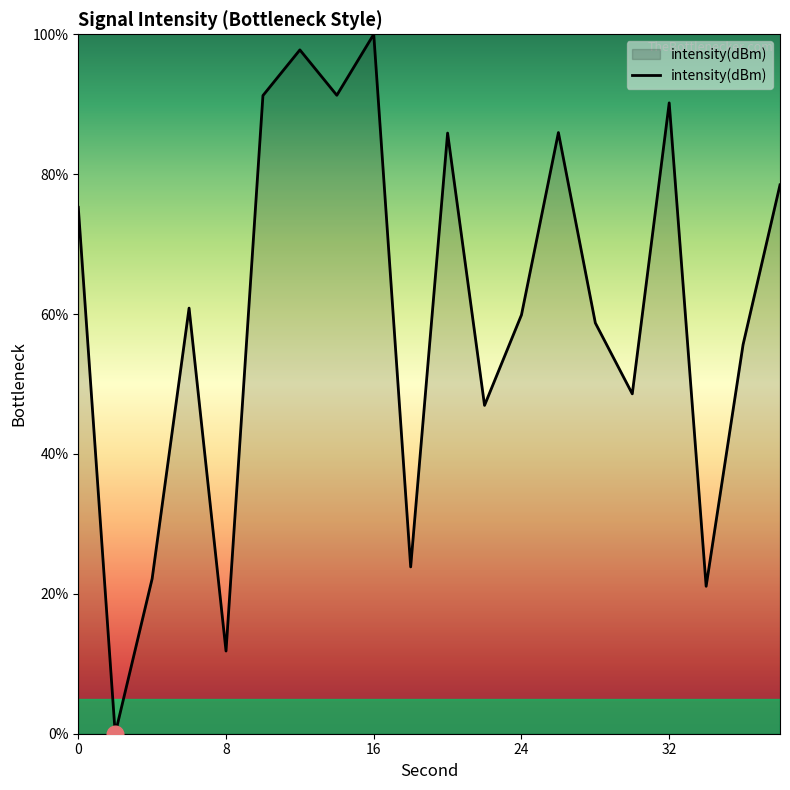

True or false: there are more than 0 points higher than both neighbors.

True